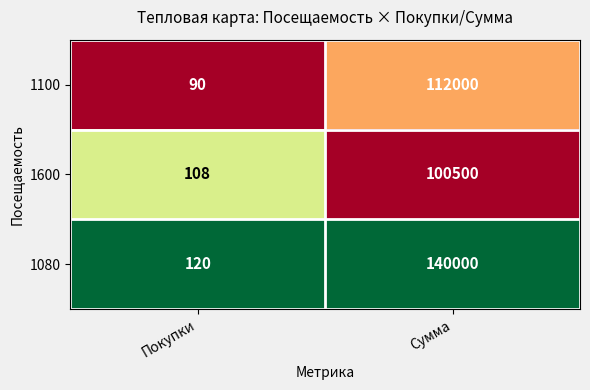

What is the total value across all series at Покупки?

318